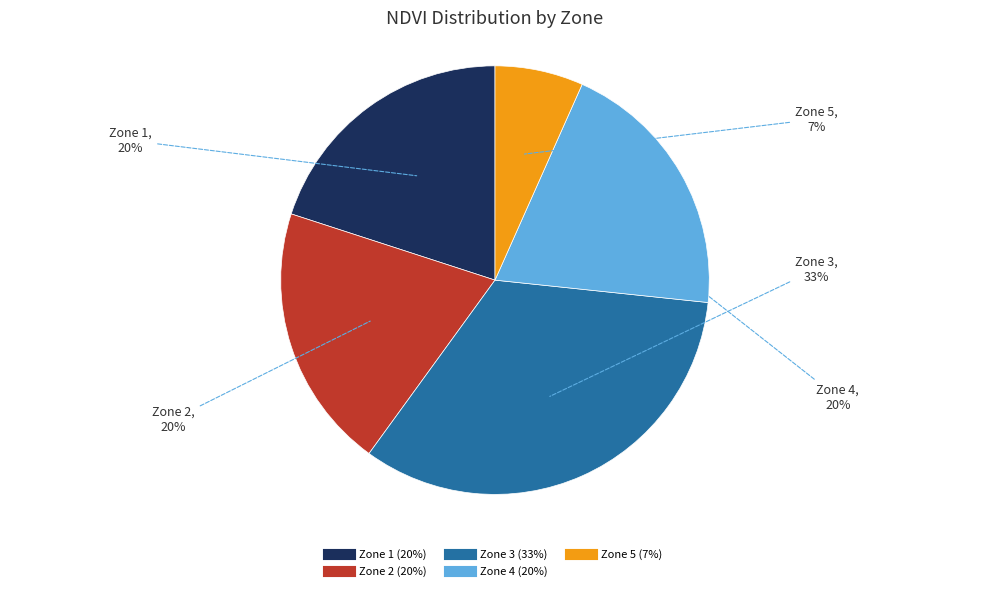

To the nearest percent, what is the average slice percentage?

20%